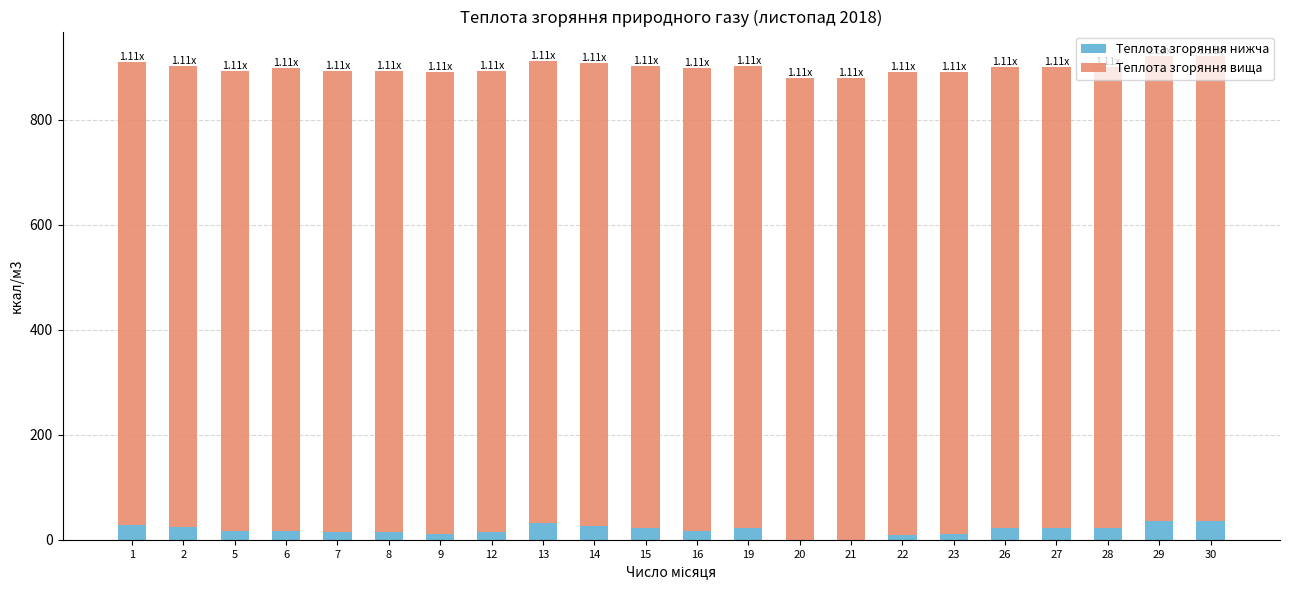

What is the total value across all series at 13?

912.4